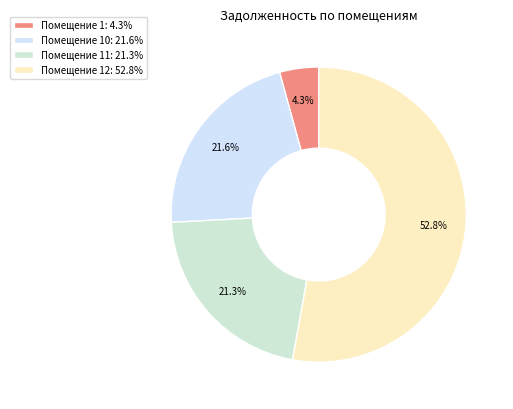

Count the number of slices in the pie.

4